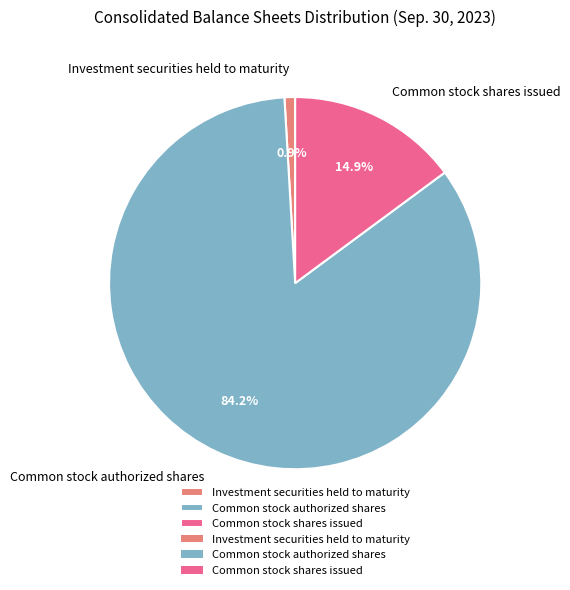

Count the number of slices in the pie.

3